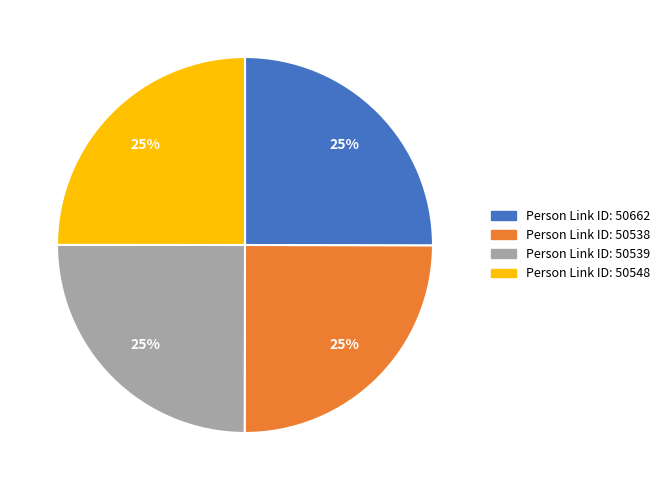

What percentage is the Person Link ID: 50538 slice, to the nearest percent?

25%